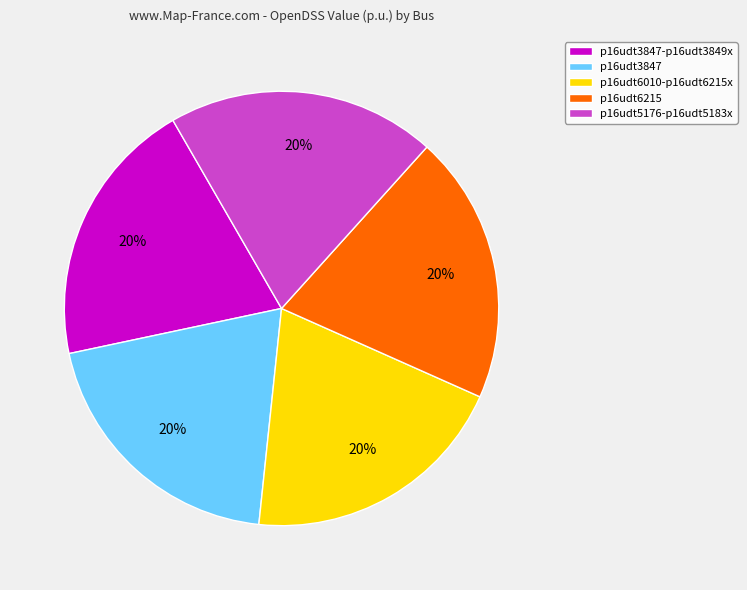

Approximately how many times larger is the value at p16udt6215 compared to p16udt6010-p16udt6215x?

1.0